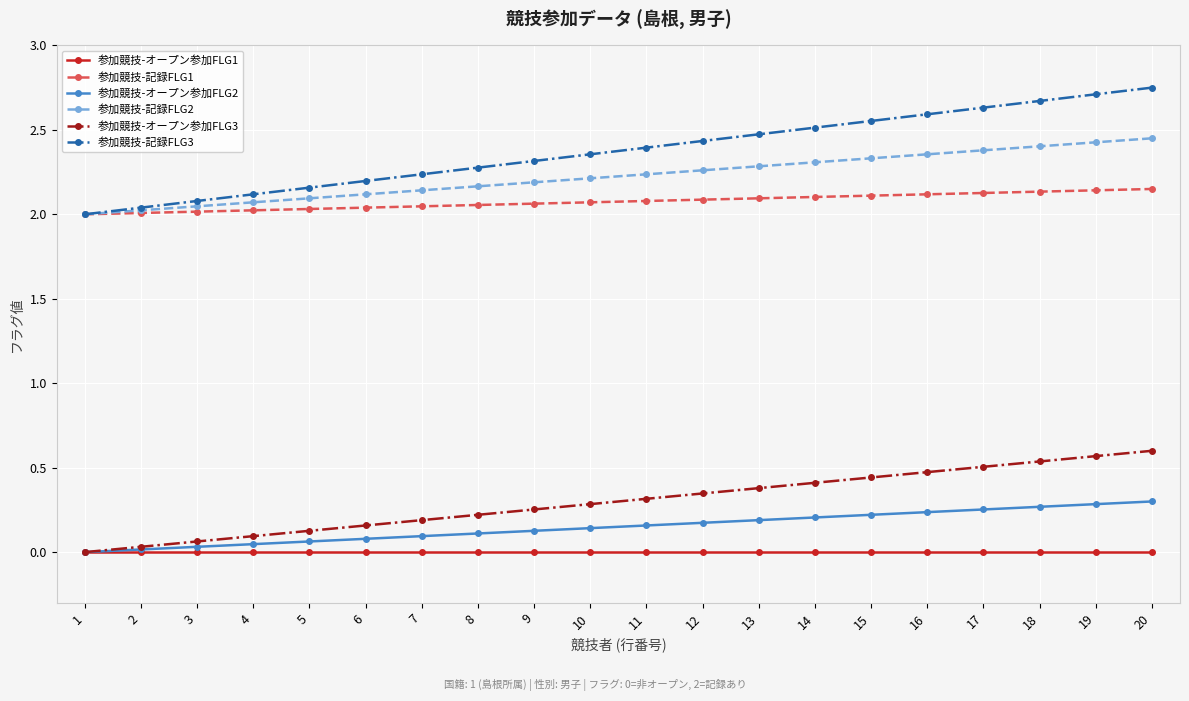

True or false: 参加競技-オープン参加FLG2 and 参加競技-記録FLG2 cross at least once.

False